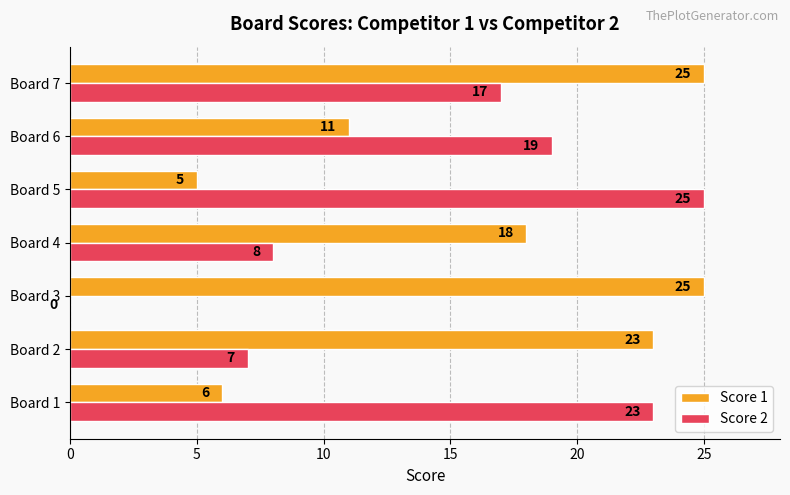

How many values in Score 2 are above zero?

6